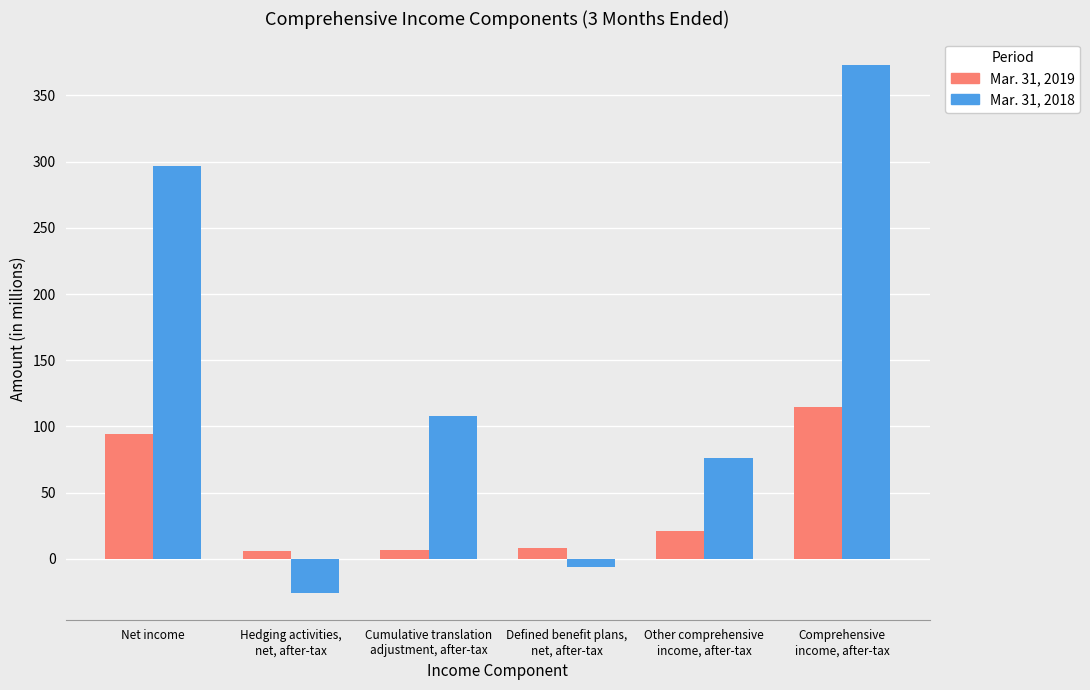

Where is Mar. 31, 2019 nearest to the value 60?

Net income